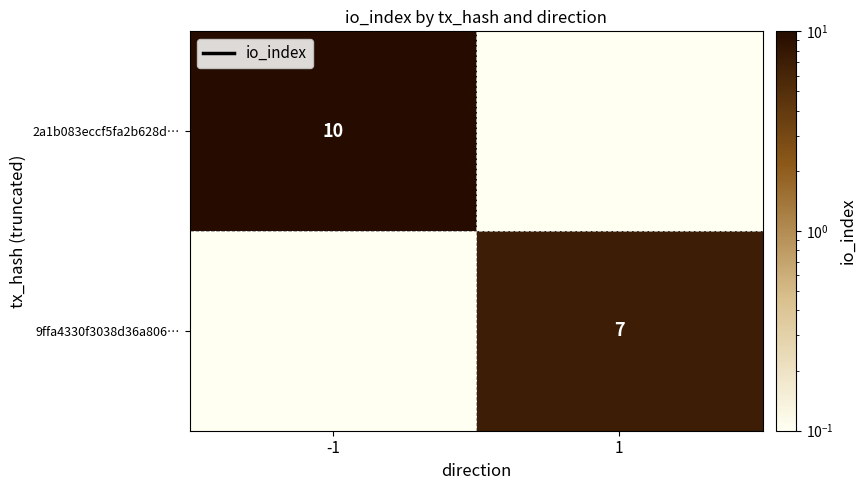

The value of 9ffa4330f3038d36a806… at 1 is 7.0. True or false?

True